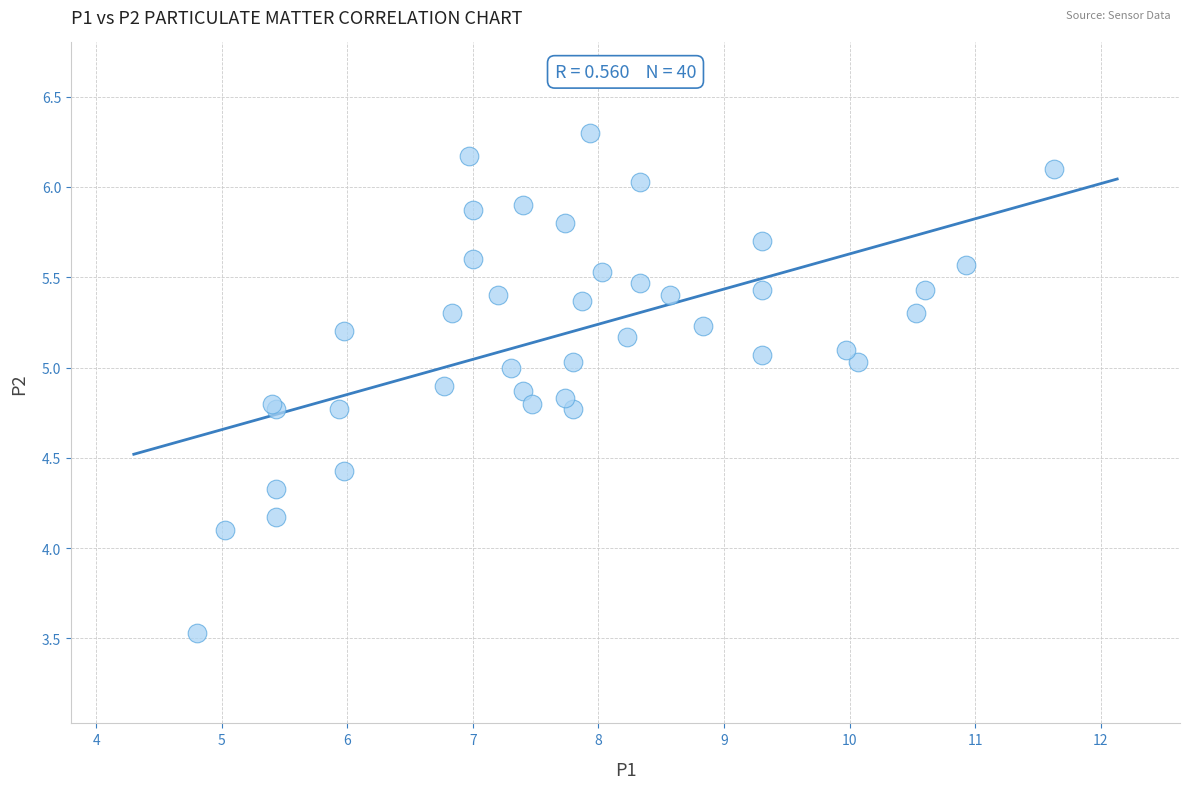

What Y value in the scatter plot is closest to 4?

4.1